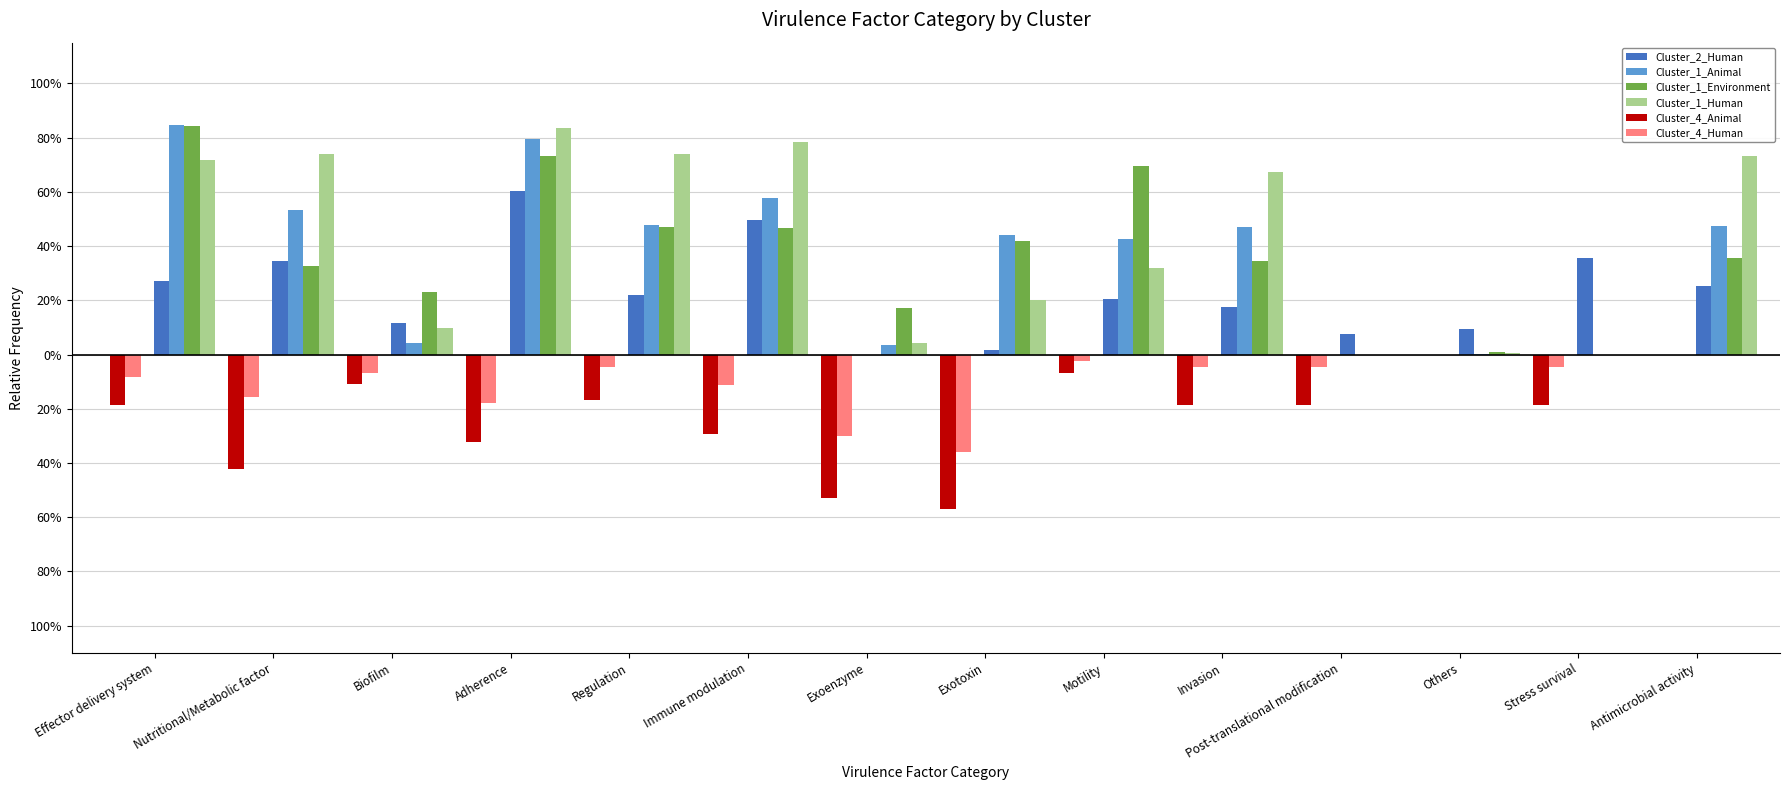

The Cluster_2_Human series shows 0.1 at Biofilm. True or false?

False